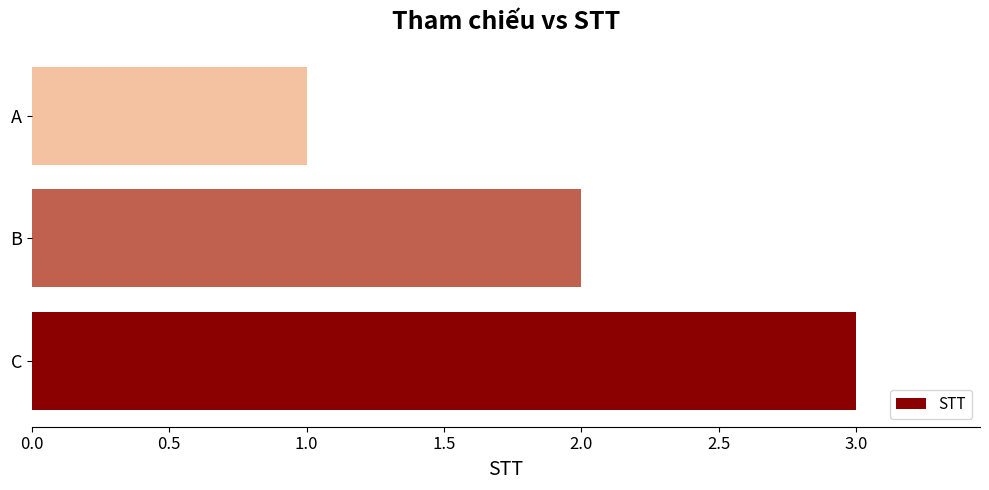

At which category does the chart reach its minimum across all series?

A